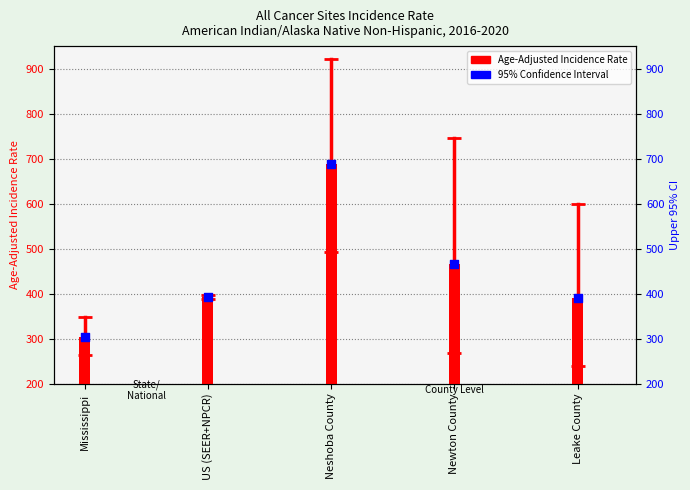

Which series reaches the maximum Y coordinate?

Age-Adjusted Incidence Rate